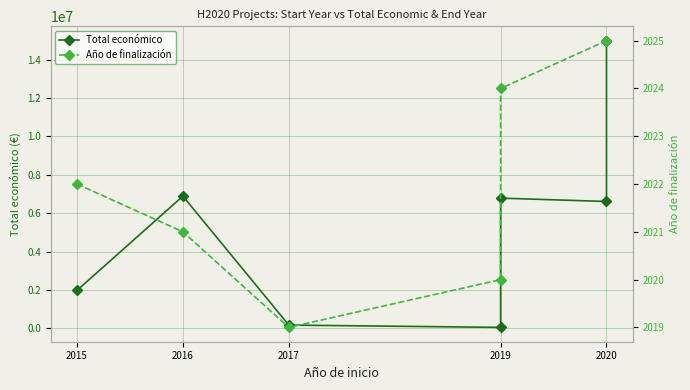

Rank the series by their average value, from lowest to highest.

Año de finalización, Total económico